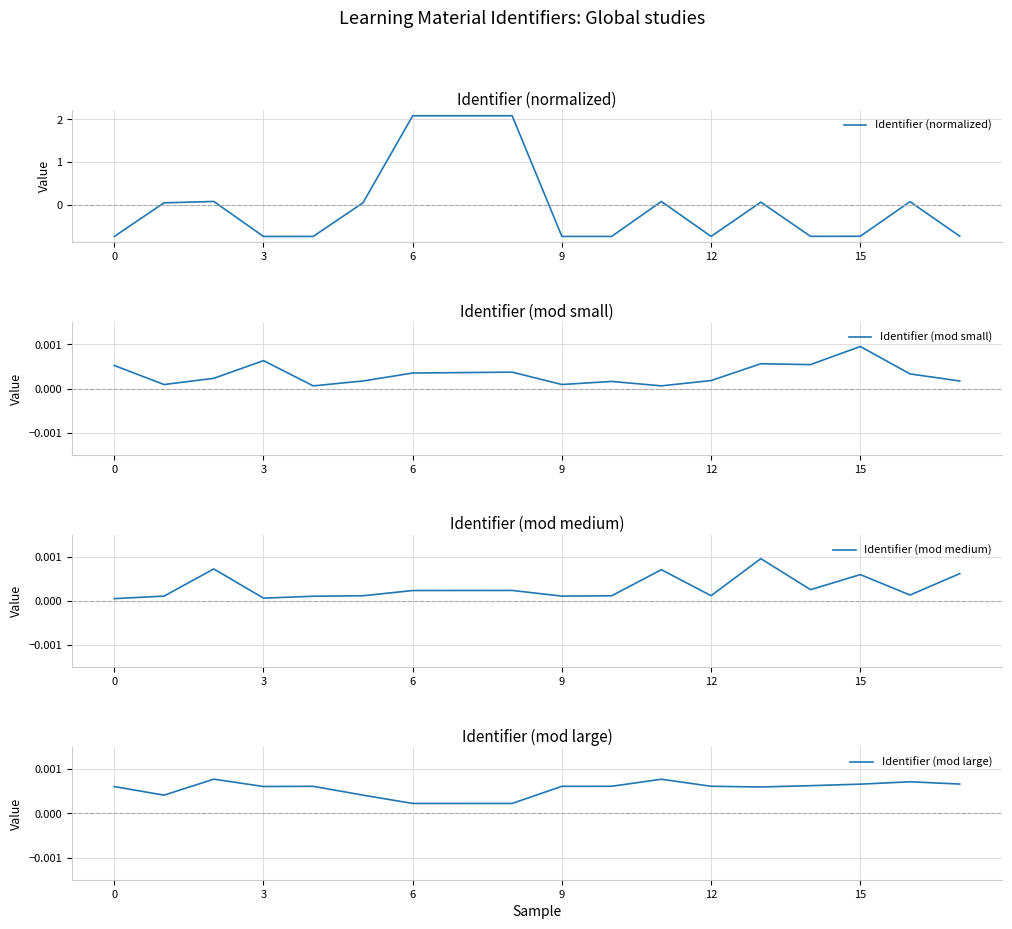

List the series in order of their peak value, highest first.

Identifier (normalized), Identifier (mod medium), Identifier (mod small), Identifier (mod large)